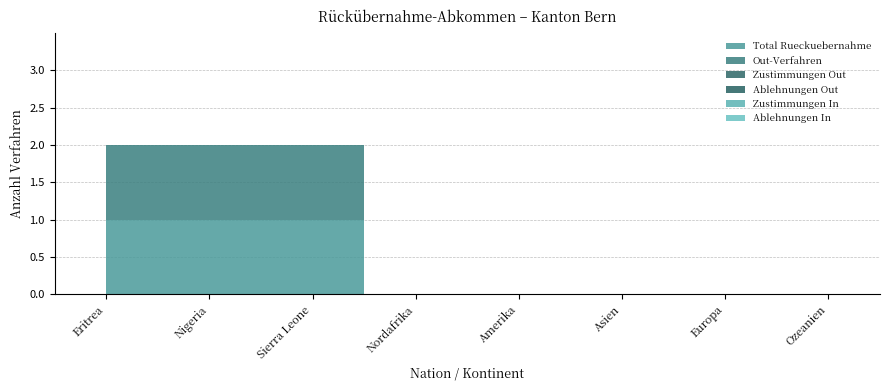

What is the label of the 7th point from the right?

Nigeria